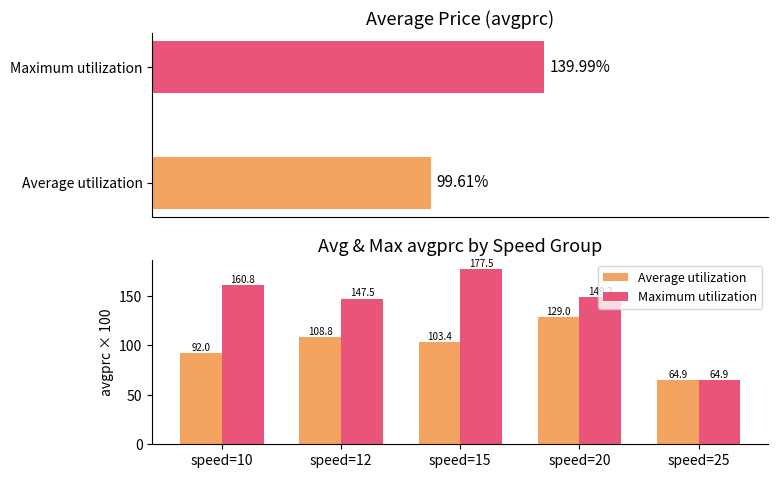

What is the average value of the Average utilization series?

99.6